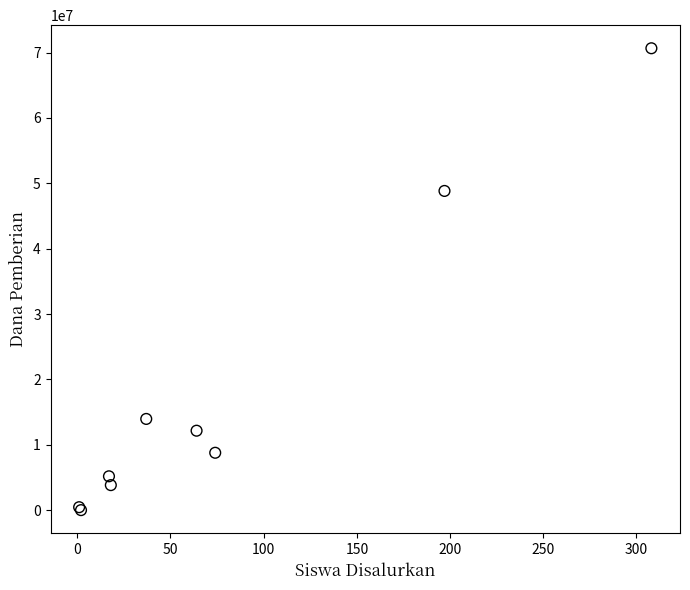

What Y value in the scatter plot is closest to 35325000?

48825000